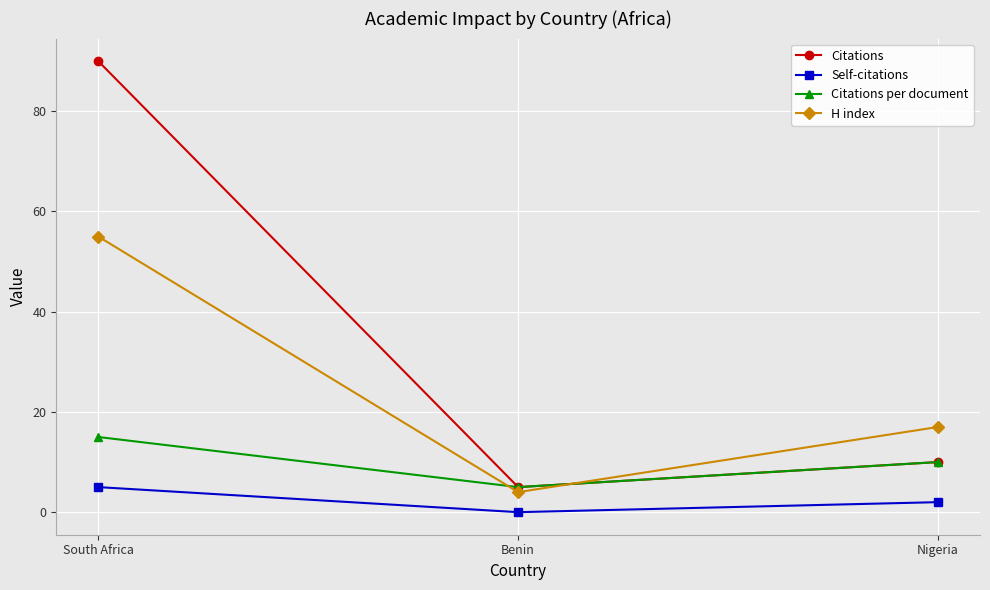

True or false: Citations per document has a value of 5 at Benin.

True